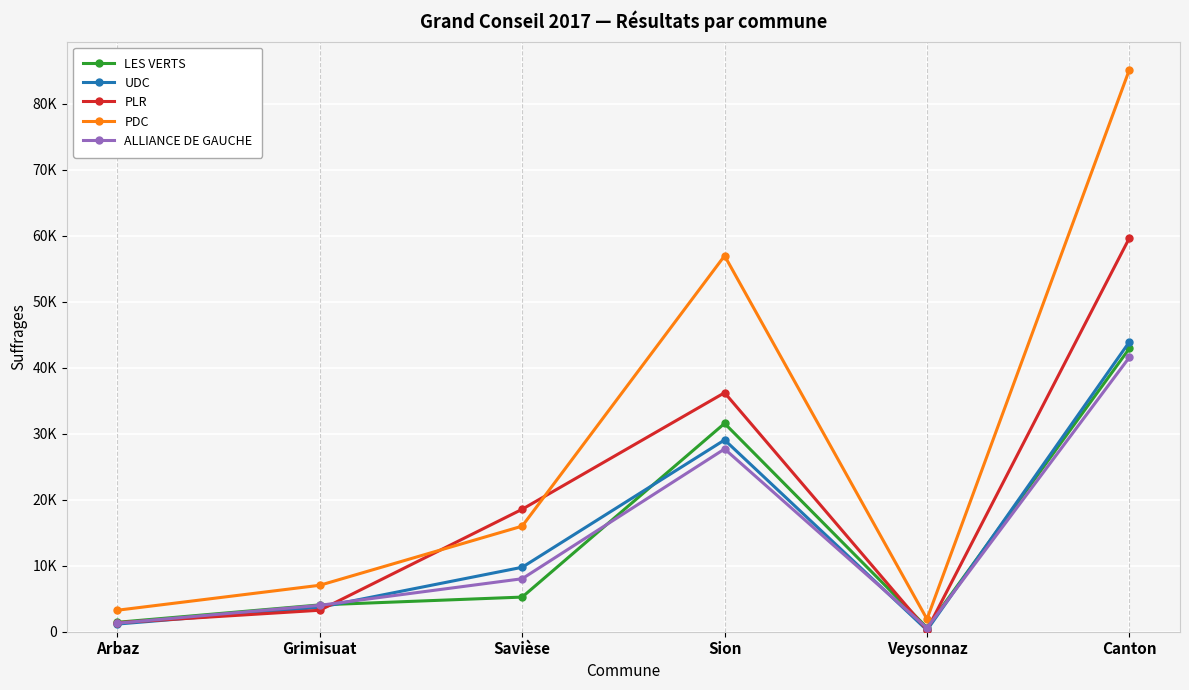

In PDC, how many points are higher than both neighbors (excluding endpoints)?

1